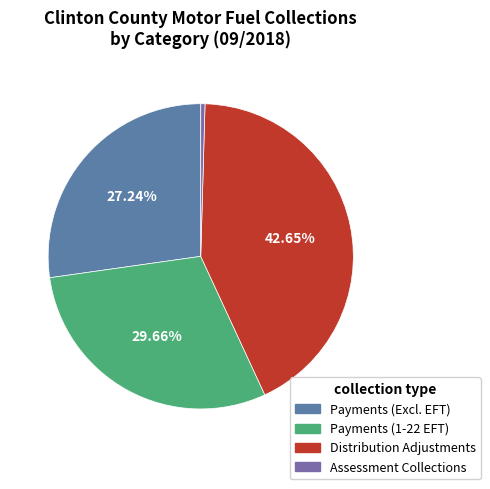

Is there a majority slice in this chart?

No